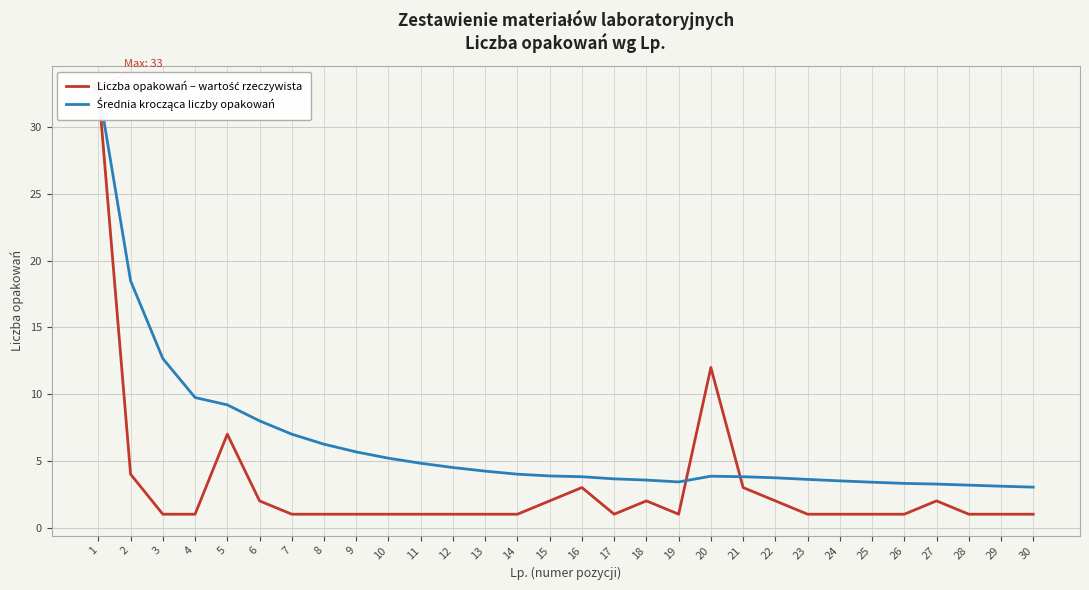

Which series contains the highest Y value?

Liczba opakowań – wartość rzeczywista